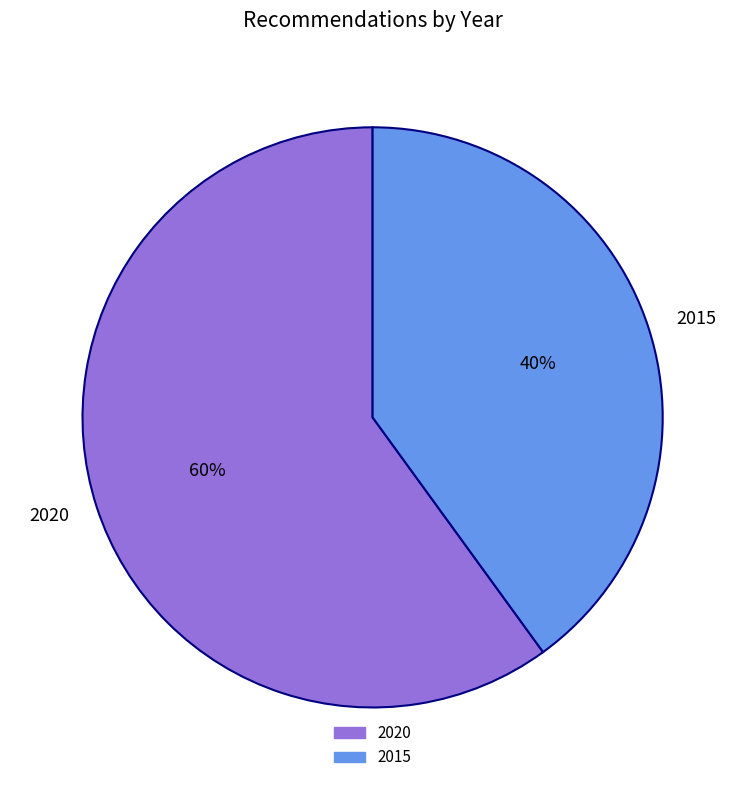

Rank the categories by value from highest to lowest.

2020, 2015